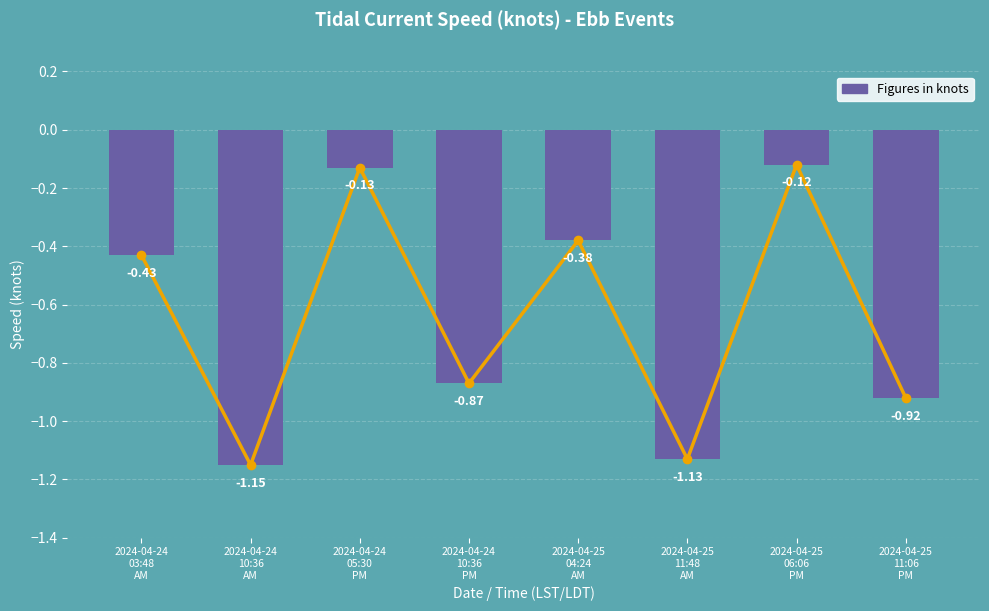

Reading left to right, extract all data points from this chart.

2024-04-24
03:48
AM=-0.4	2024-04-24
10:36
AM=-1.1	2024-04-24
05:30
PM=-0.1	2024-04-24
10:36
PM=-0.9	2024-04-25
04:24
AM=-0.4	2024-04-25
11:48
AM=-1.1	2024-04-25
06:06
PM=-0.1	2024-04-25
11:06
PM=-0.9